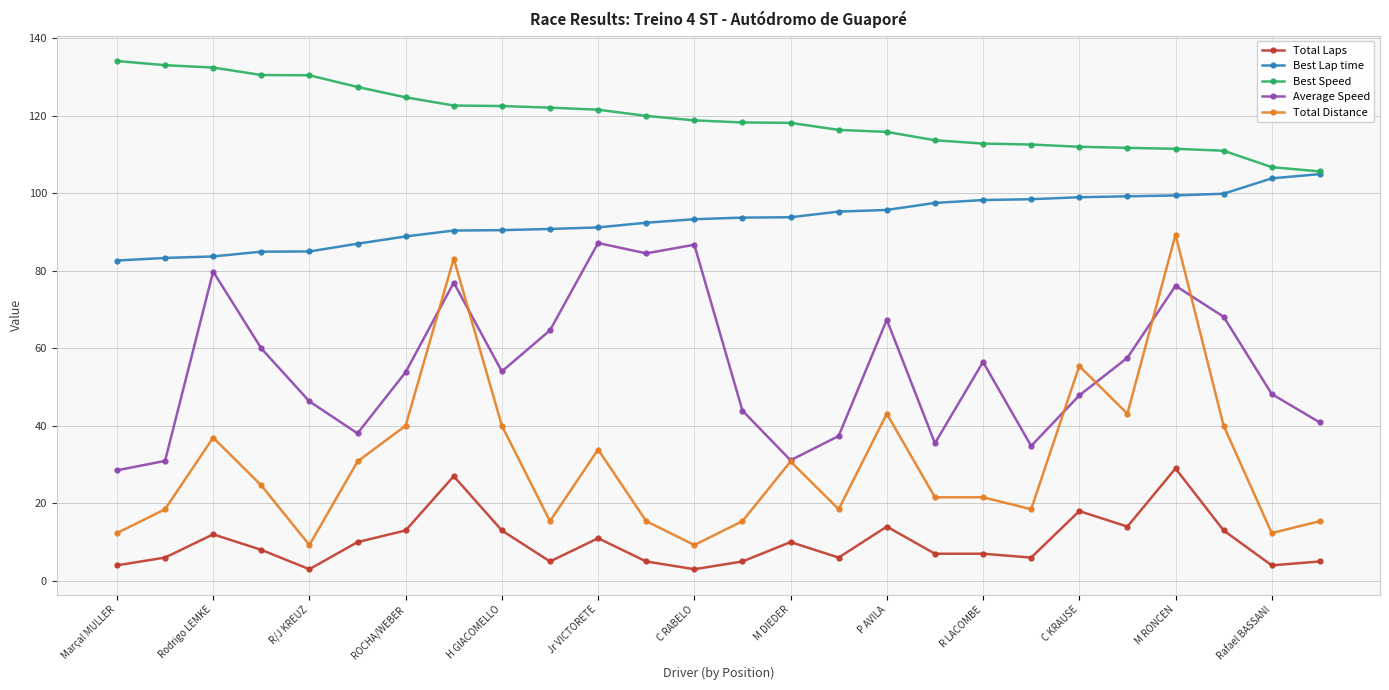

What is the value of the Average Speed point at the 25th from the left?

48.2